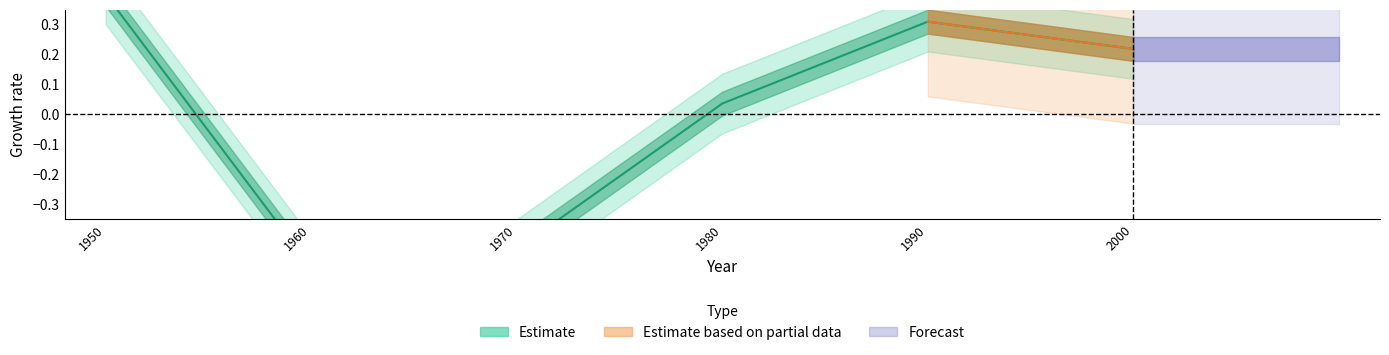

At which label does the data first exceed 0?

1950